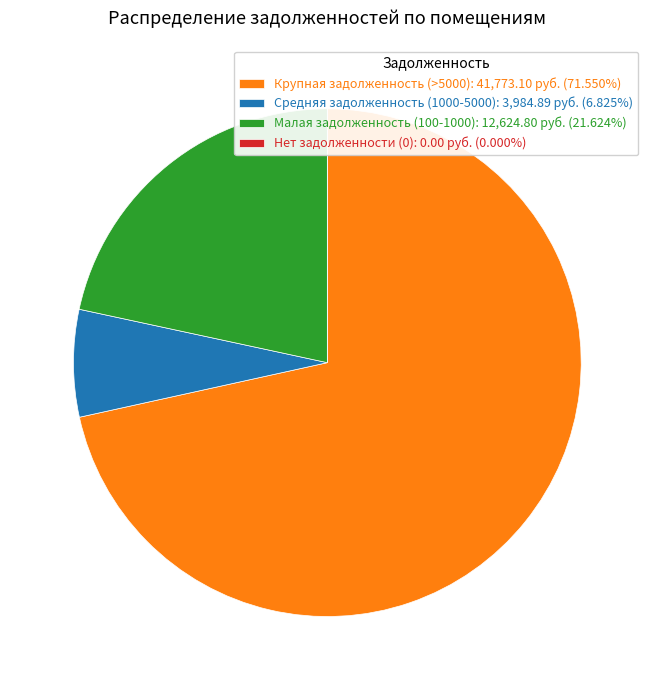

Is there a majority slice in this chart?

Yes